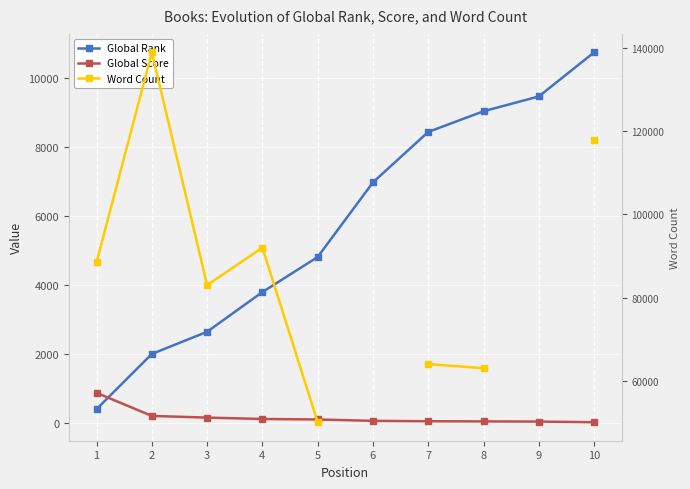

What value does the Word Count series have at 8?

63000.0